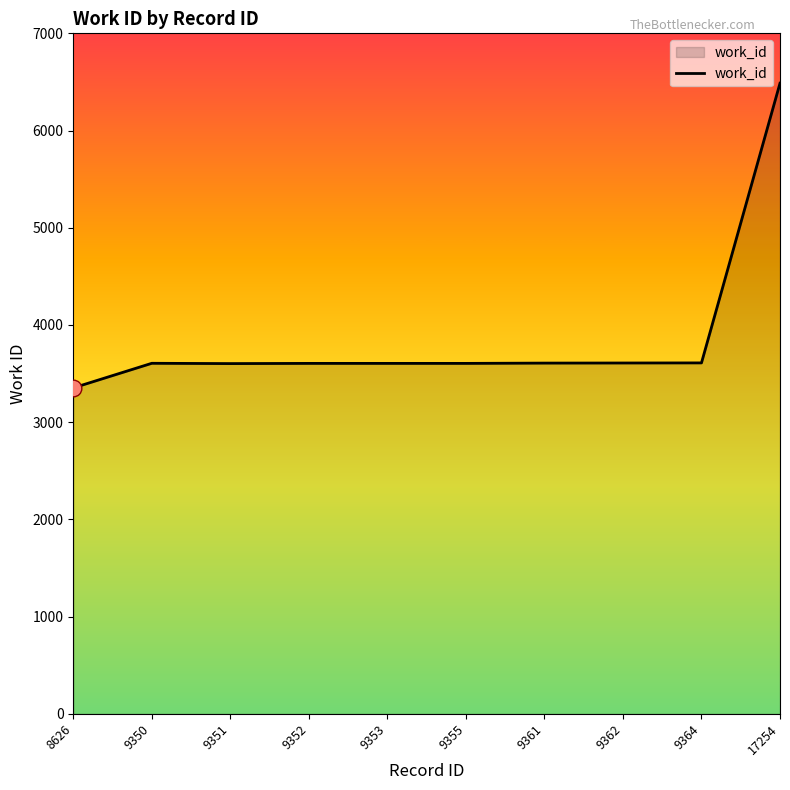

What value does the data have at 9355, to the nearest 100?

3600